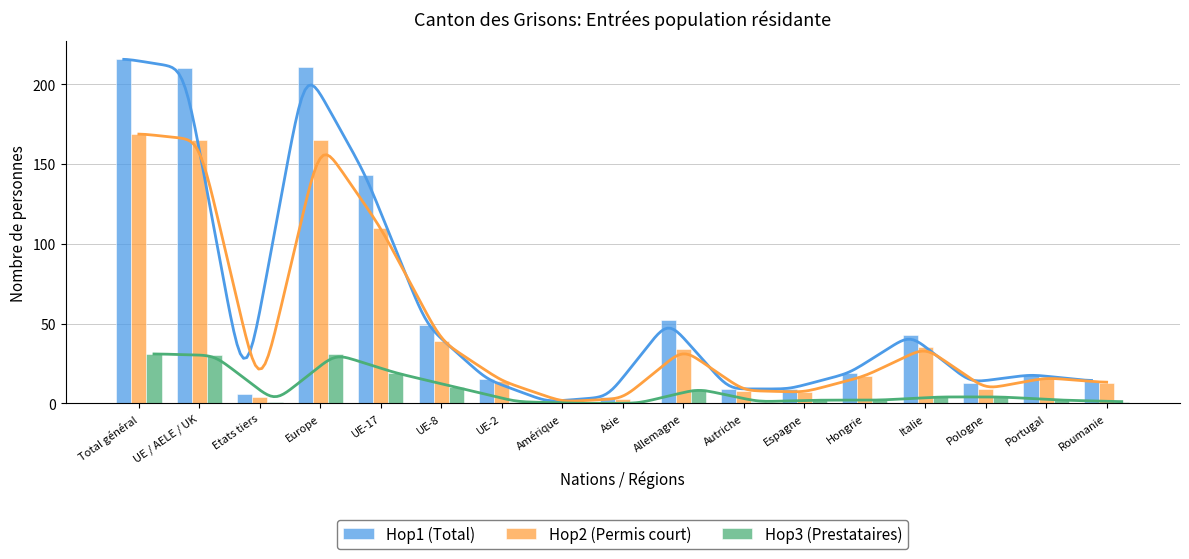

Is it true that Hop3 (Prestataires) equals 2 at Italie?

False